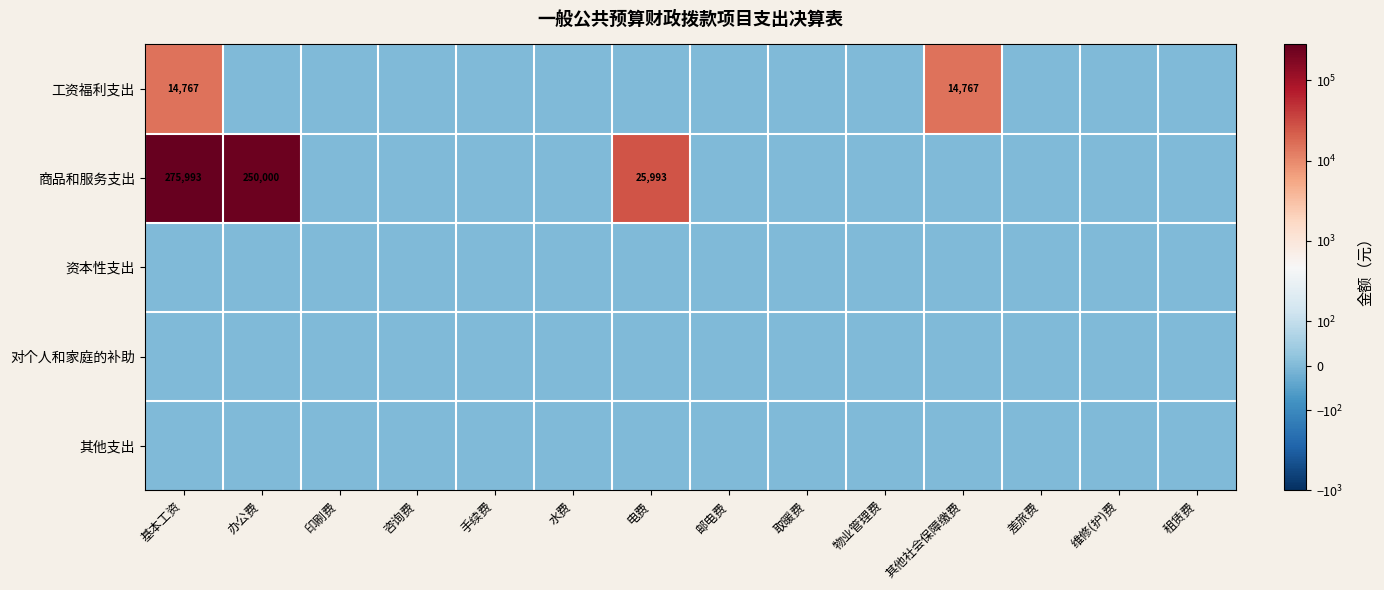

Which series has the widest spread of values?

商品和服务支出